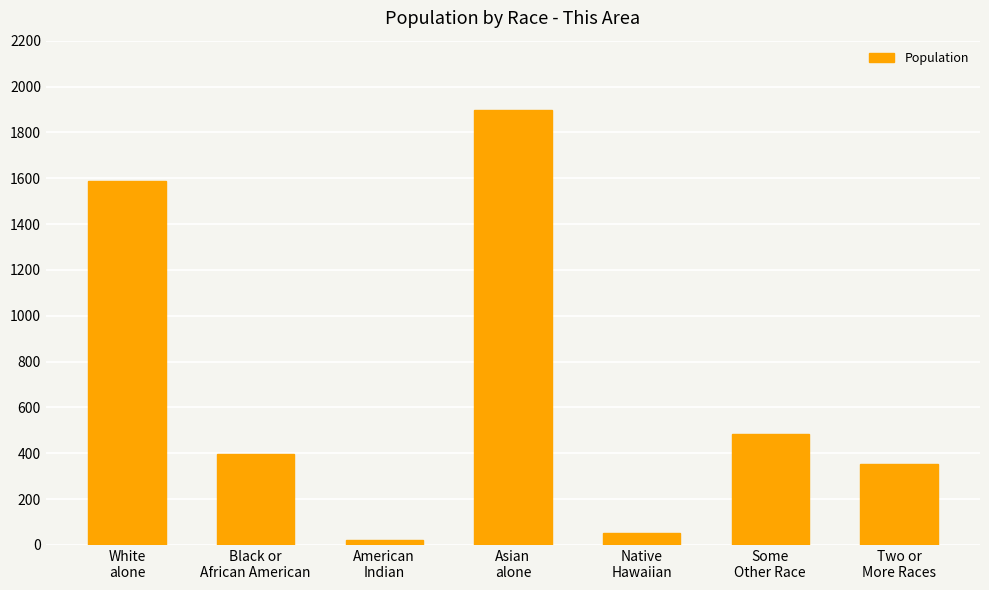

What is the ratio of the value at Two or
More Races to the value at Black or
African American?

0.9